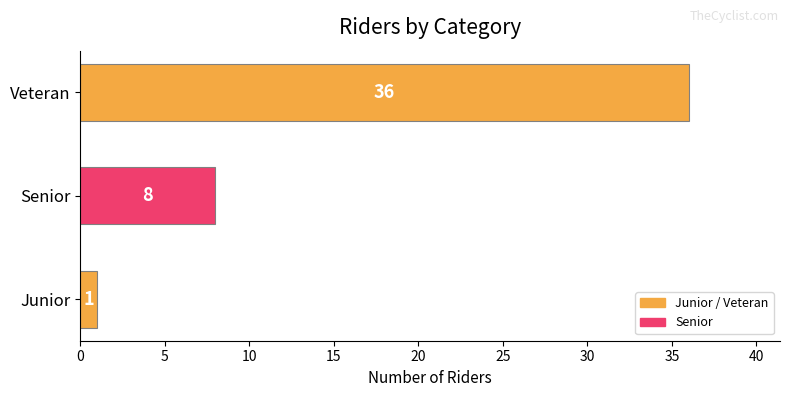

Where is the data nearest to the value 18?

Senior